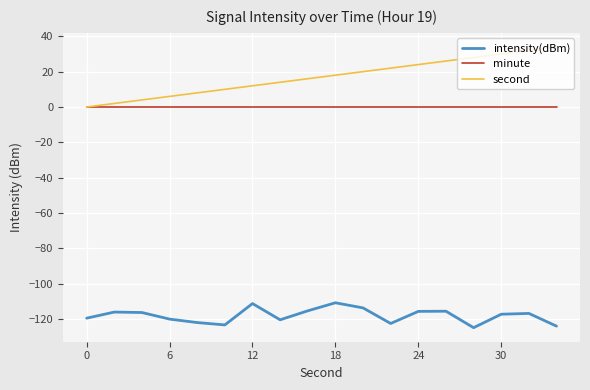

Which series has the largest range (max minus min)?

second